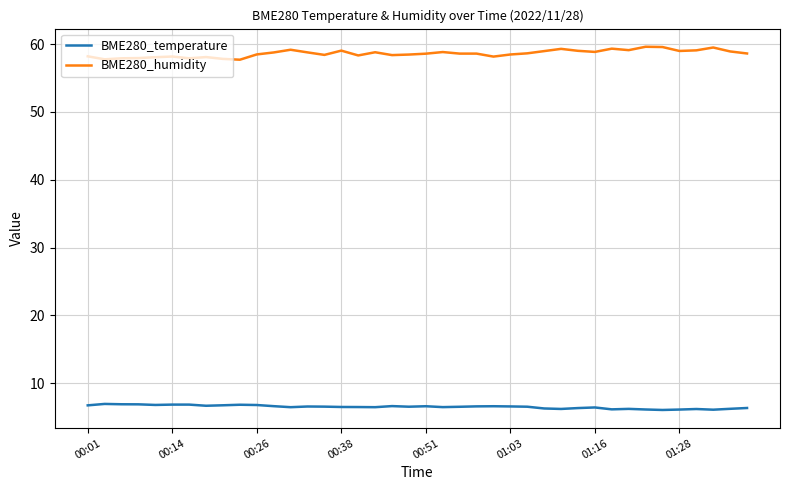

True or false: BME280_humidity and BME280_temperature intersect in this chart.

False